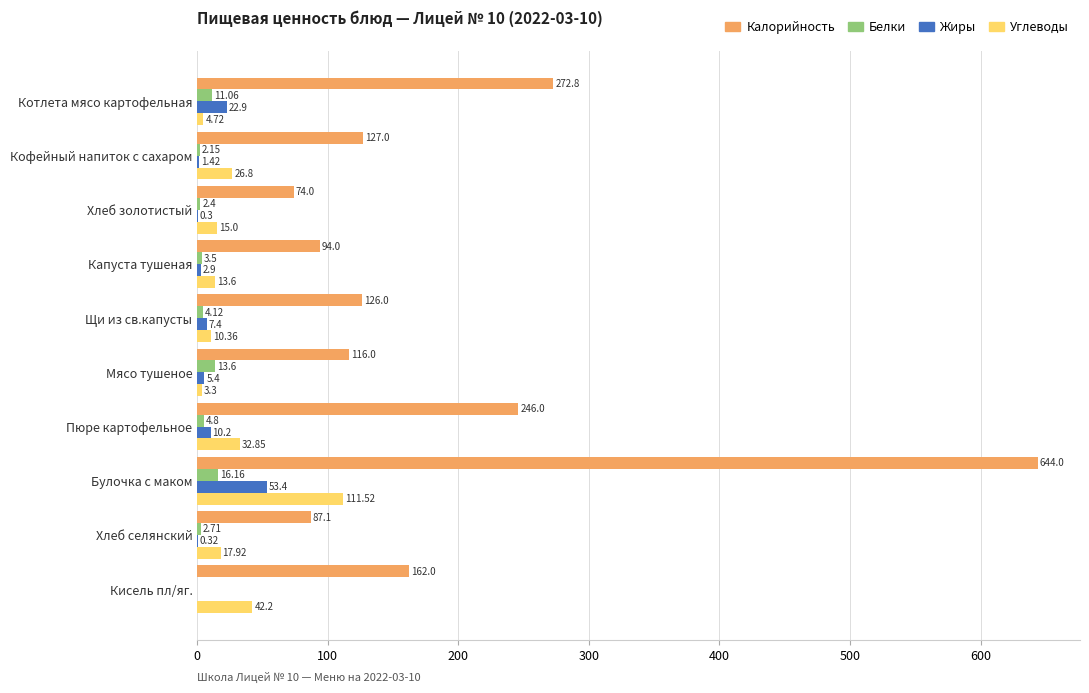

How many categories are shown in the chart?

10